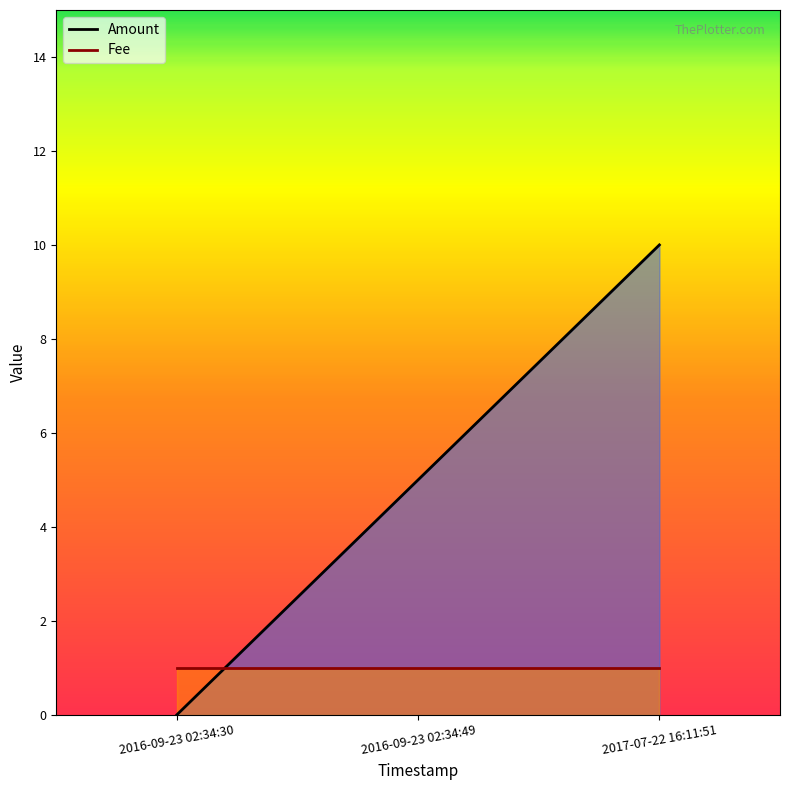

What is the sum of the Fee values at 2017-07-22 16:11:51 and 2016-09-23 02:34:30?

2